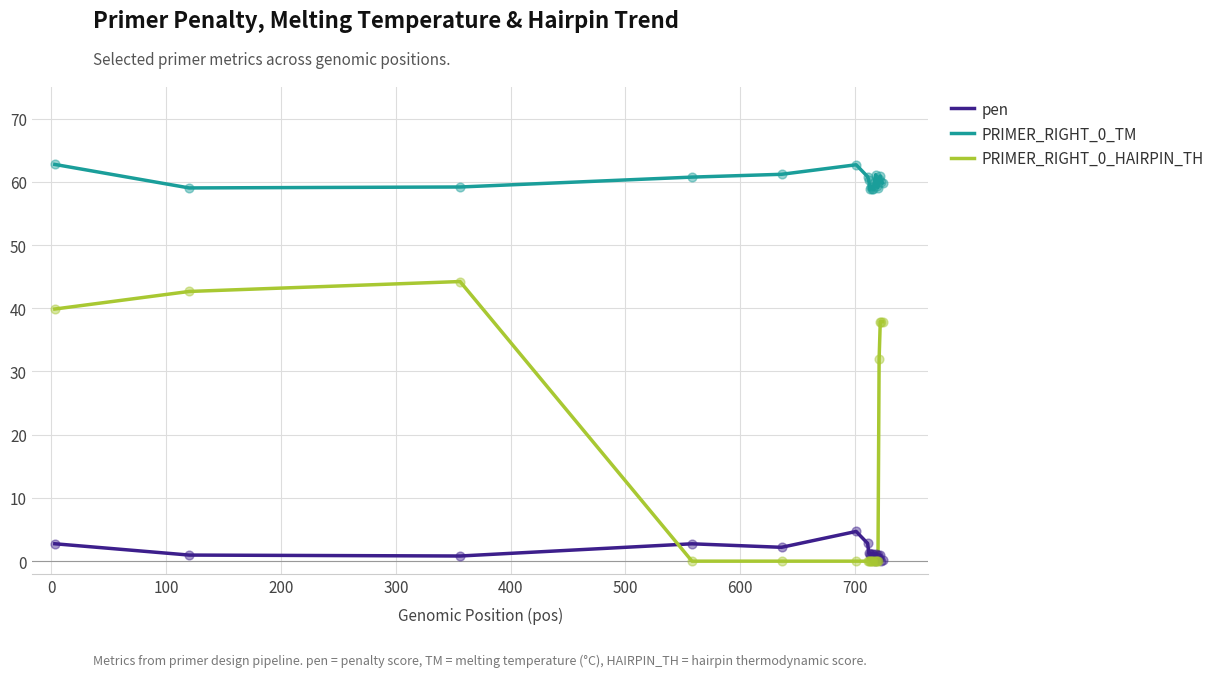

What is the highest value of the PRIMER_RIGHT_0_TM series?

62.8